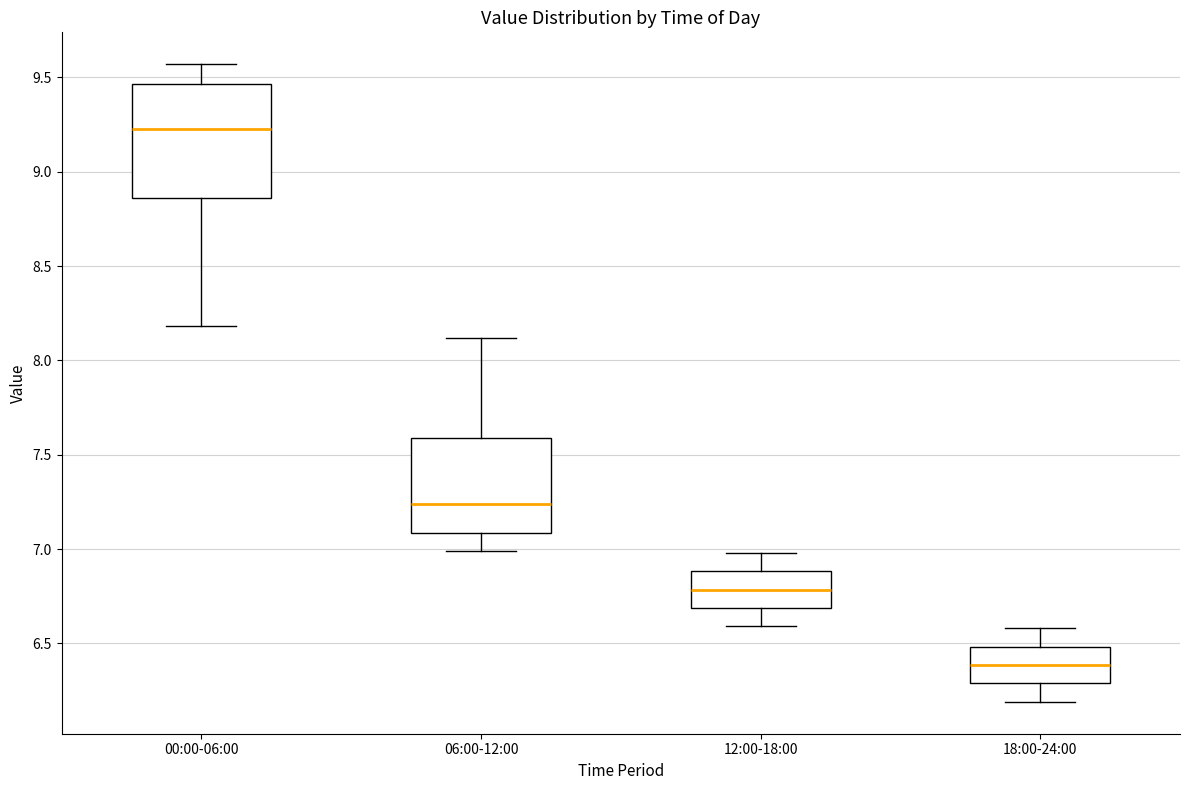

Where is the lower edge of the box for 18:00-24:00 on the y-axis? The values are not printed on the chart, so give them approximately, as read against the axis.

6.30